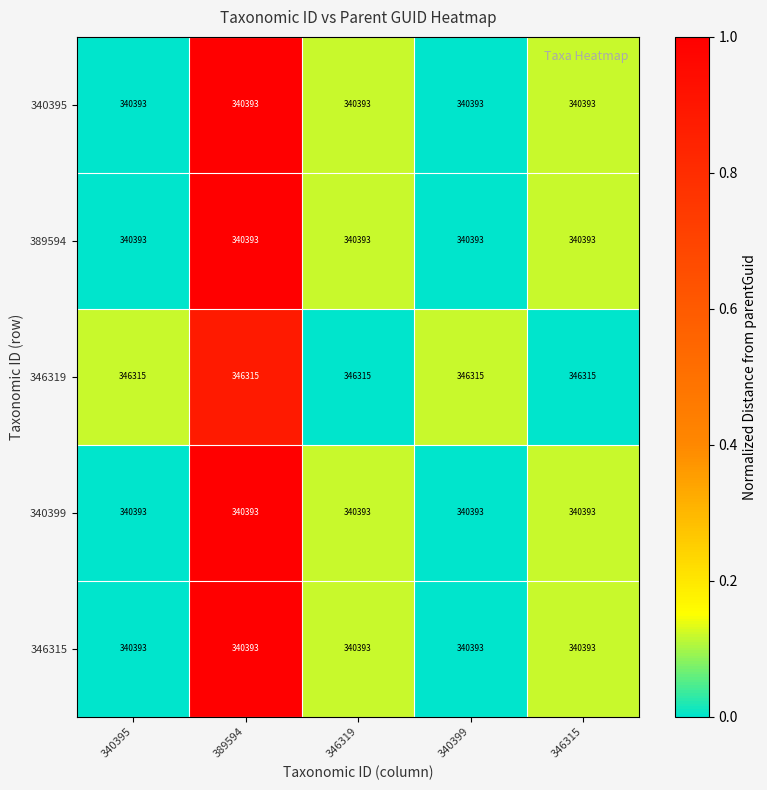

Is it true that 389594 equals 340393 at 346319?

True